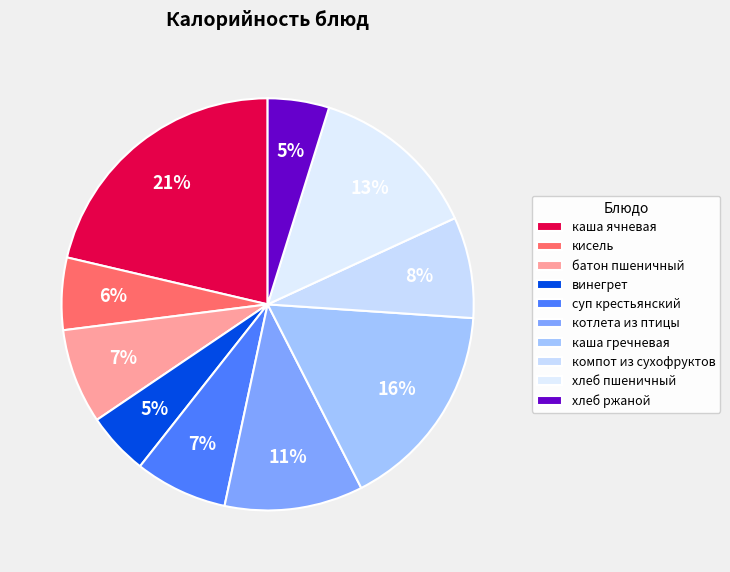

What is the ratio of the value at каша ячневая to the value at кисель?

3.8